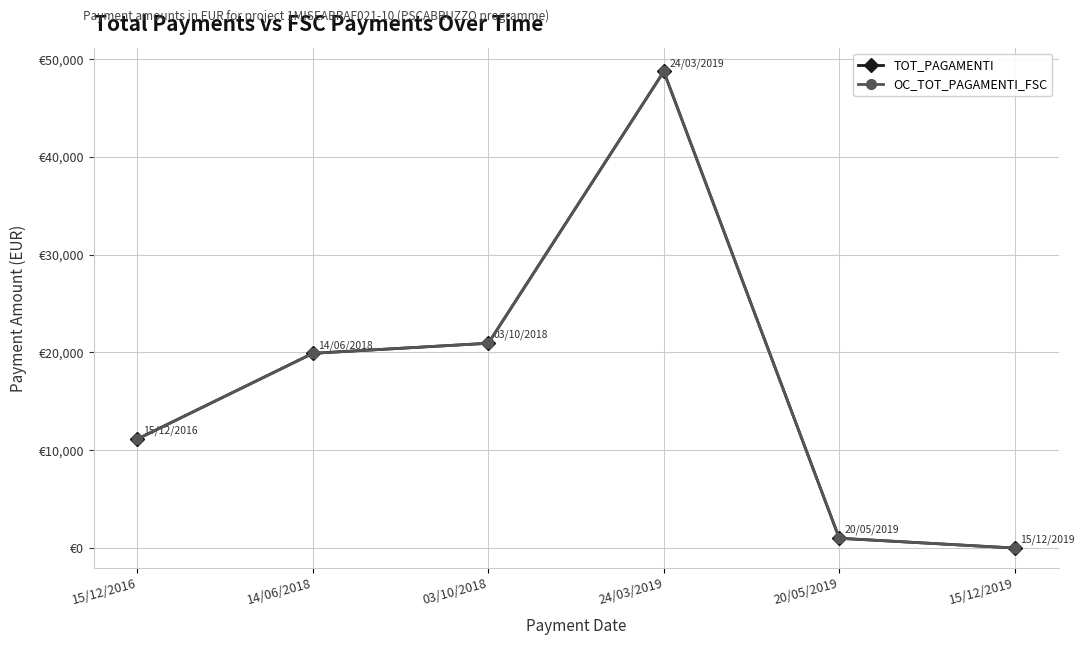

Reading left to right, list all the values displayed in this chart.

TOT_PAGAMENTI: 11145.1	19910.4	20940.3	48728.4	1000.0	0.0
OC_TOT_PAGAMENTI_FSC: 11145.1	19910.4	20940.3	48728.4	1000.0	0.0